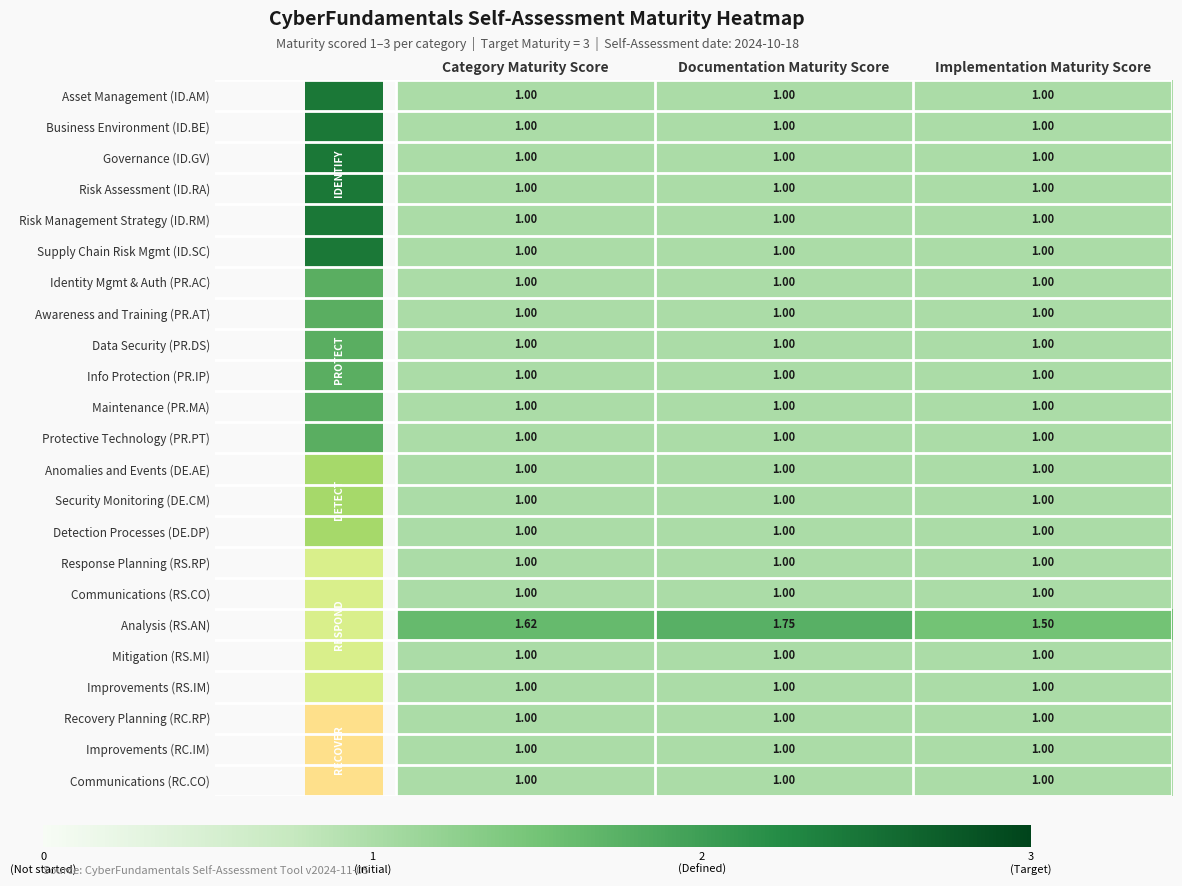

Which series has the widest spread of values?

Analysis (RS.AN)